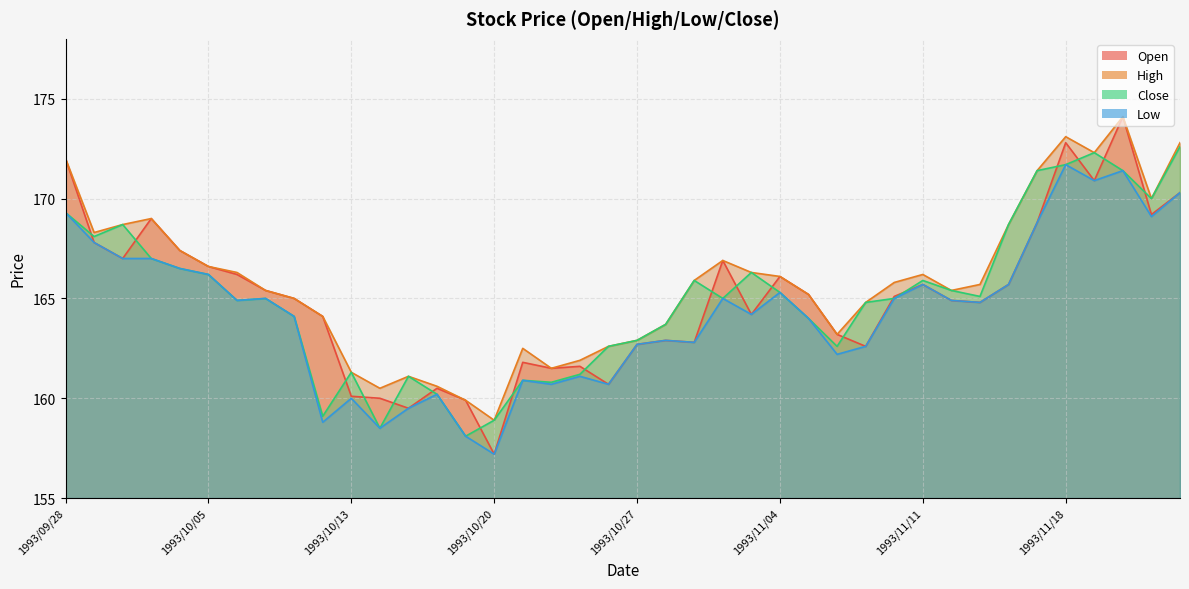

What position from the left is 1993/10/05?

6